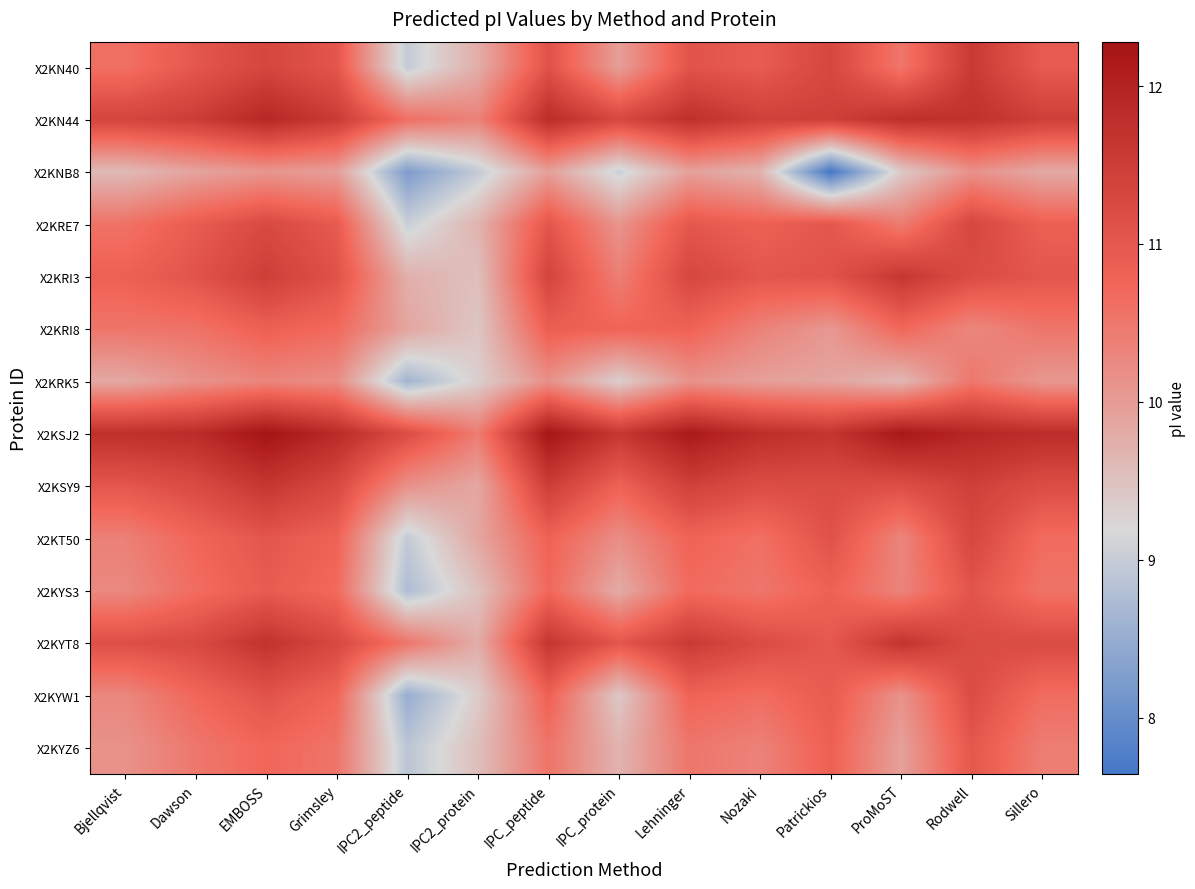

At which category does the chart reach its peak across all series?

EMBOSS